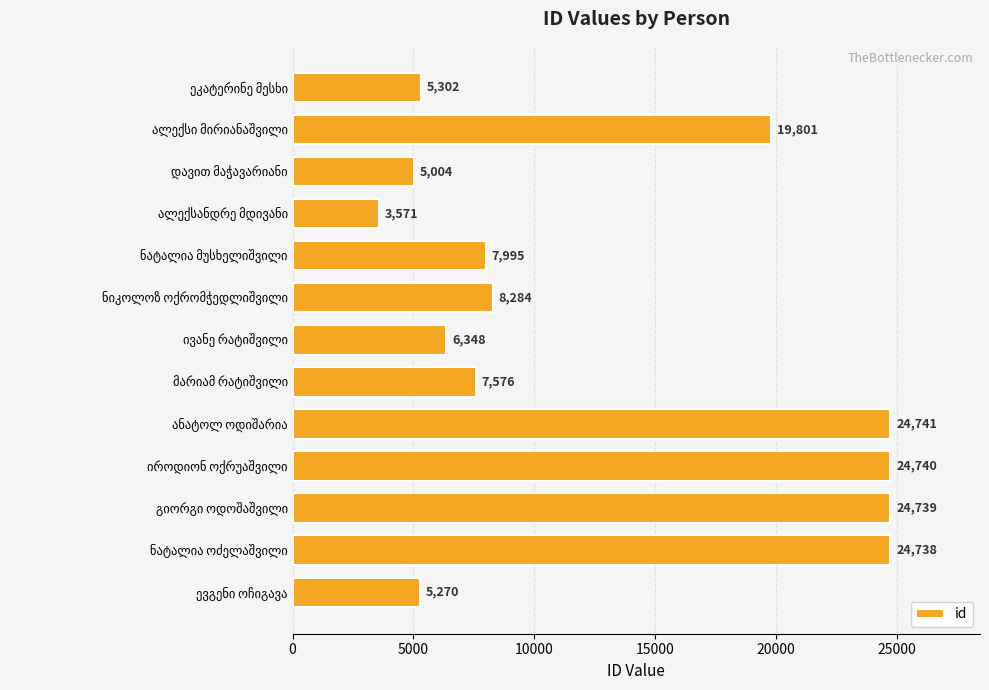

What is the difference between the second highest and second lowest values?

19736